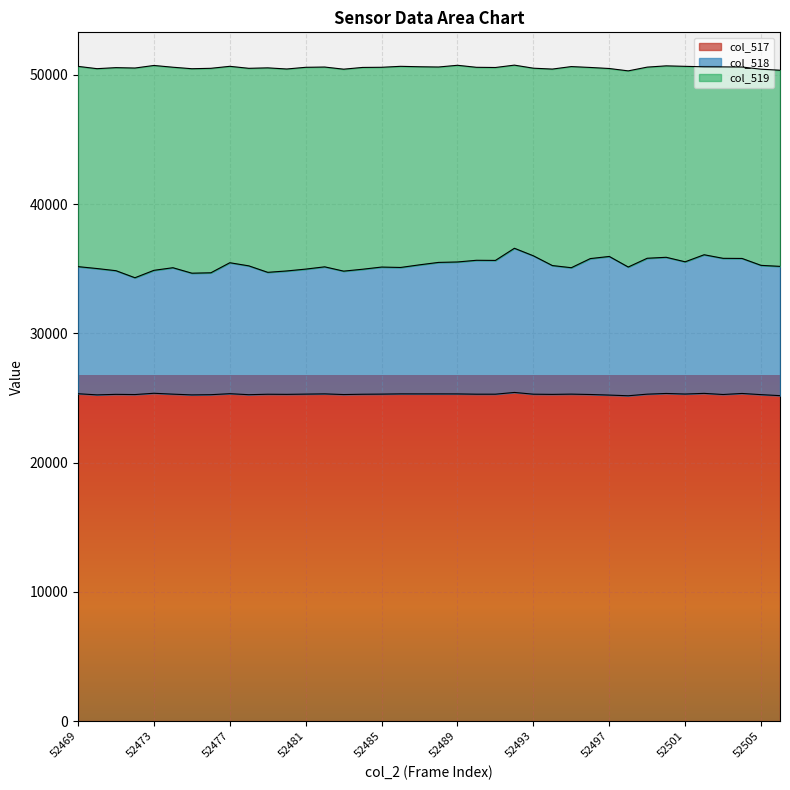

The col_518 series shows 35648 at 52490. True or false?

True